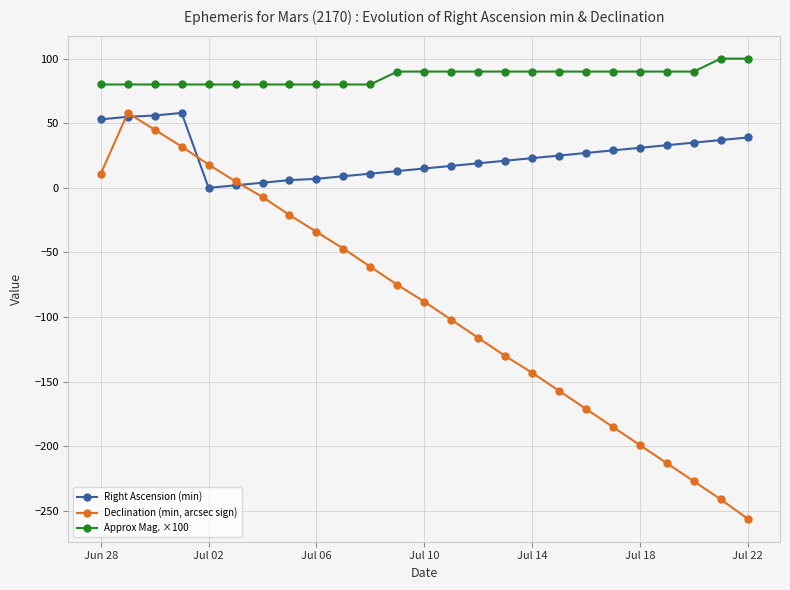

Which series has the largest range (max minus min)?

Declination (min, arcsec sign)